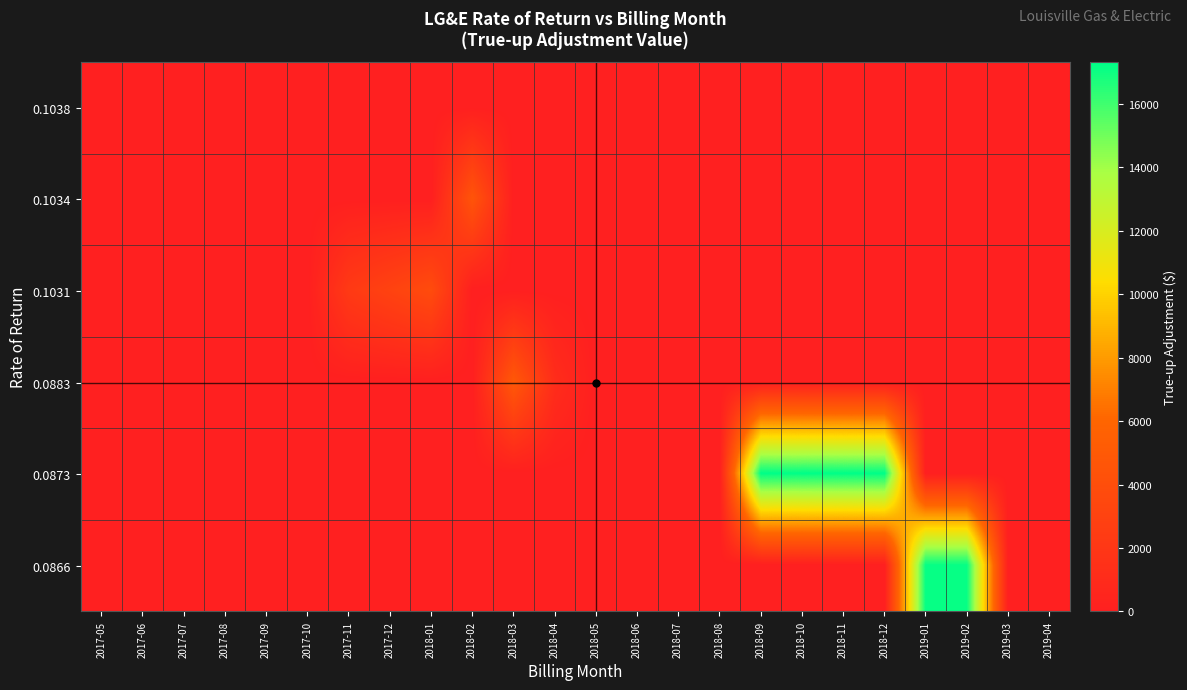

At which category is the sum across all series the highest?

2018-09